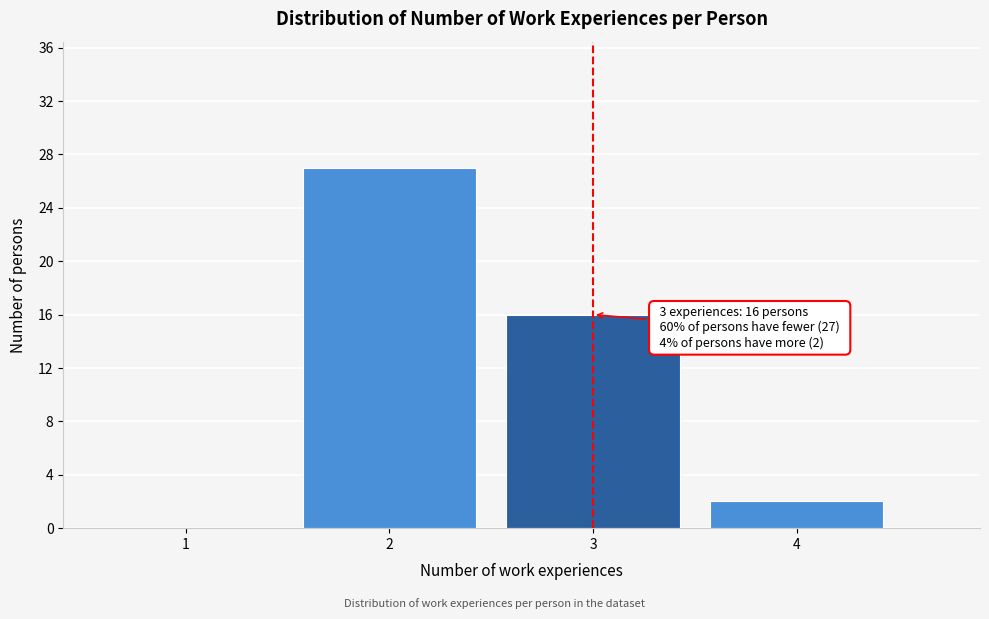

Reading right to left, transcribe all the data shown in this chart.

4=2	3=16	2=27	1=0